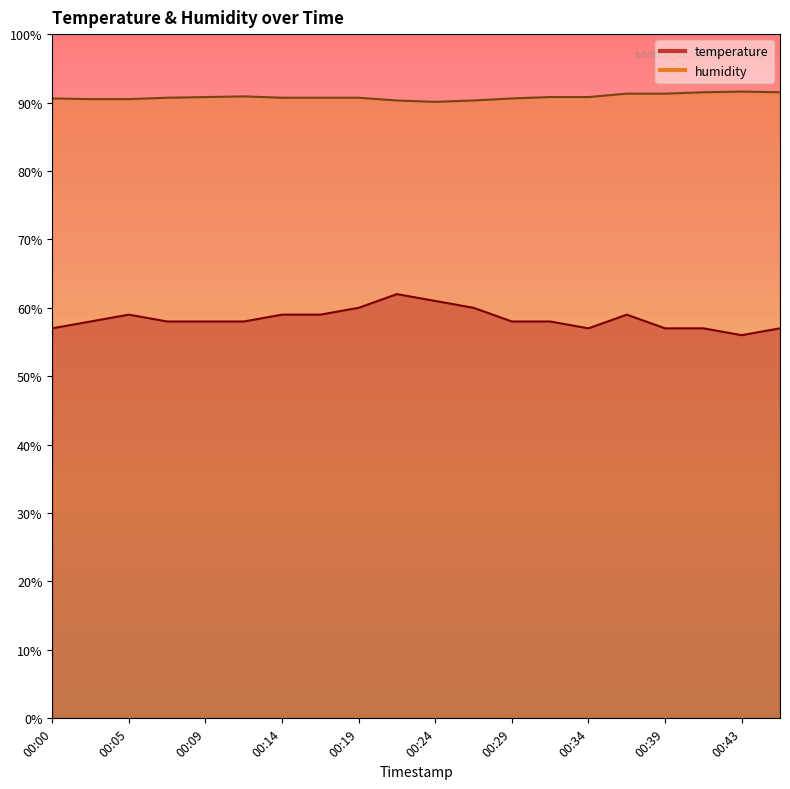

What are all the series names shown in the legend?

temperature, humidity